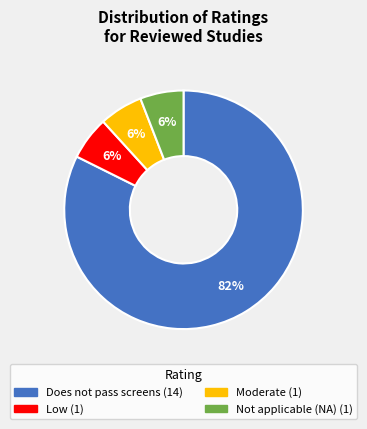

Is it true that Moderate is 6% of the pie?

True